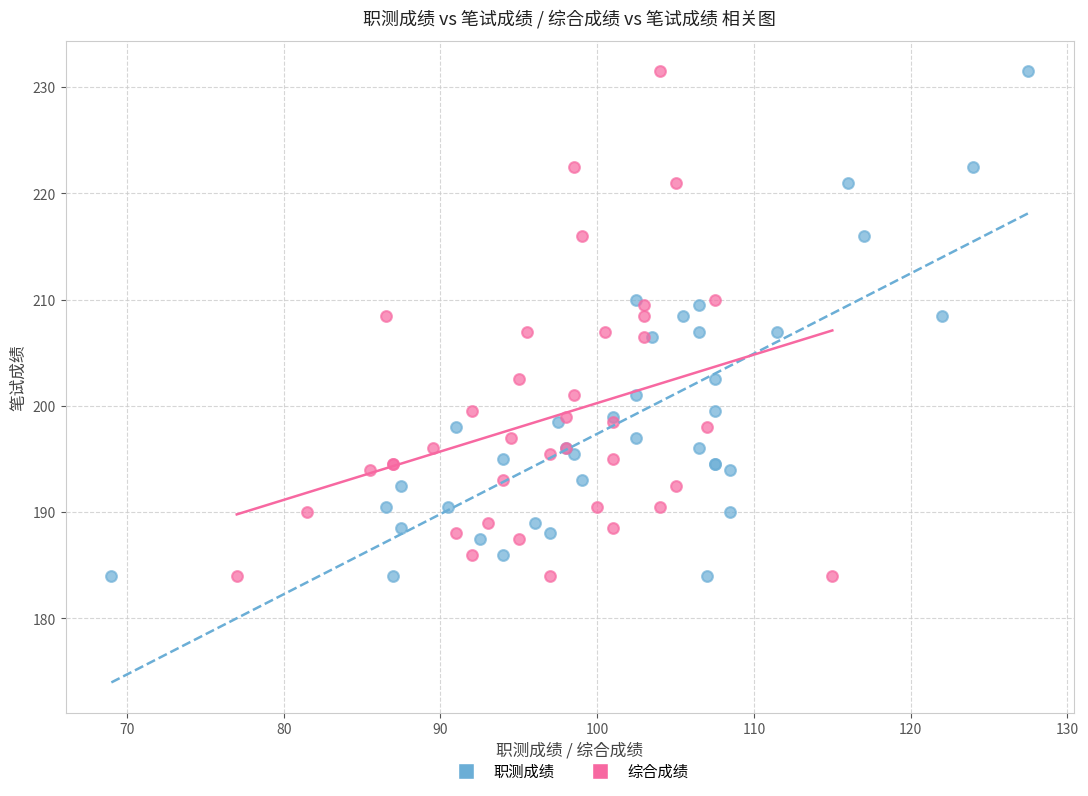

What are all the series names shown in the legend?

职测成绩, 综合成绩